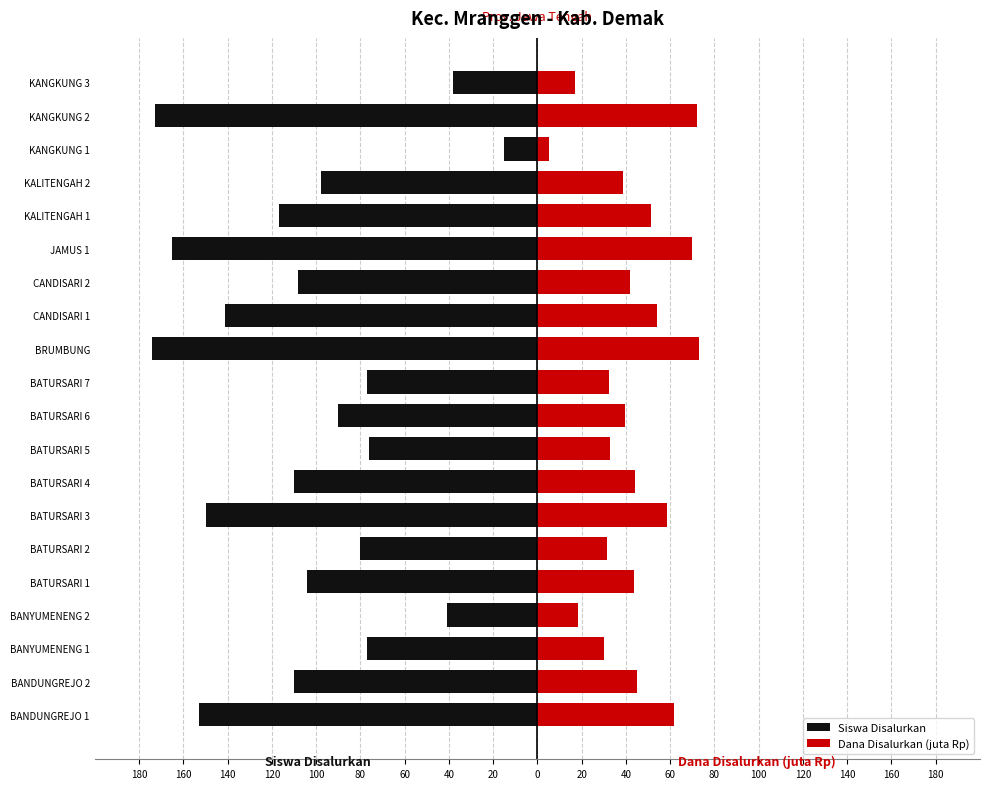

Count the number of data series in this chart.

2